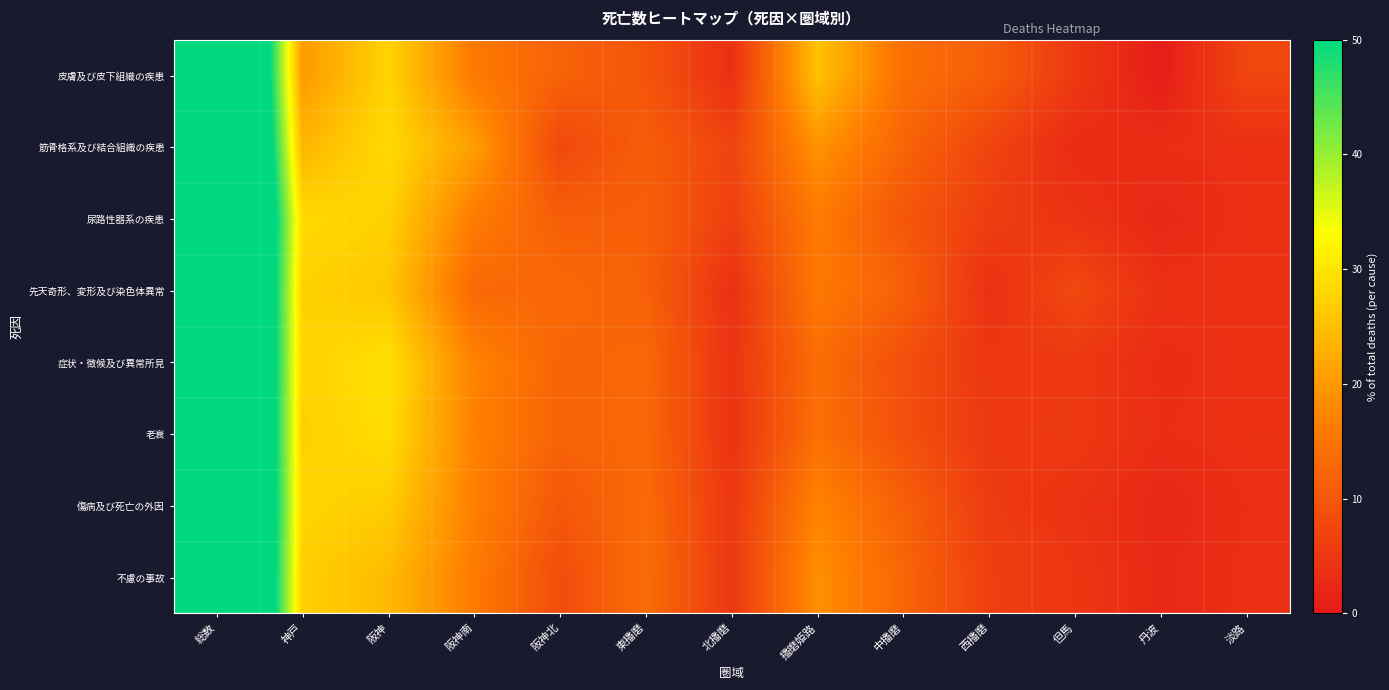

What is the difference between the highest and lowest values at 西播磨?

7.3